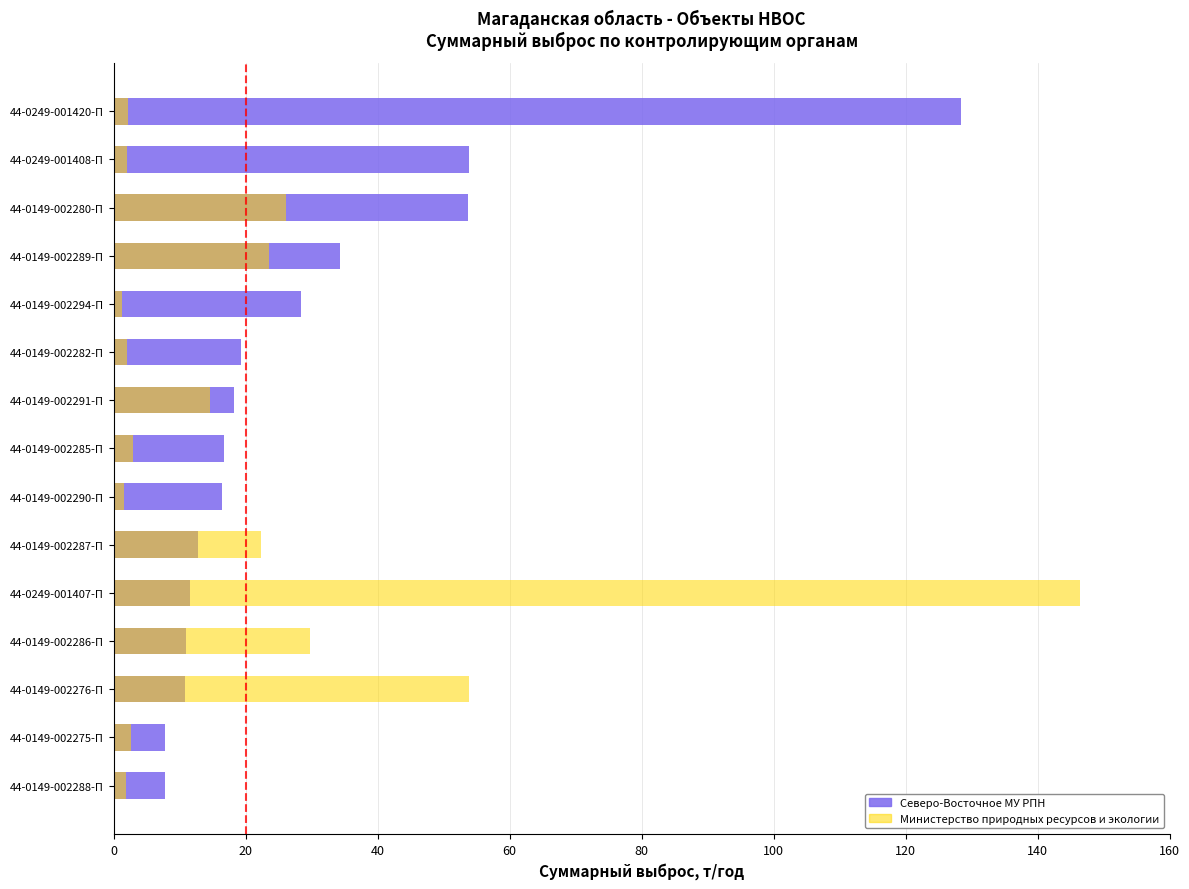

Which series has the largest total across all categories?

Северо-Восточное МУ РПН